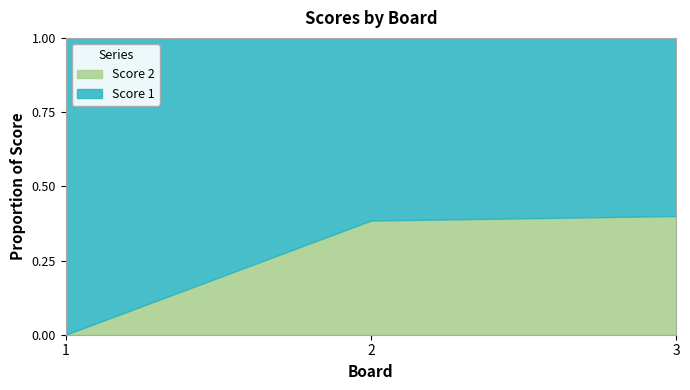

What is the total value across all series at 3?

1.0